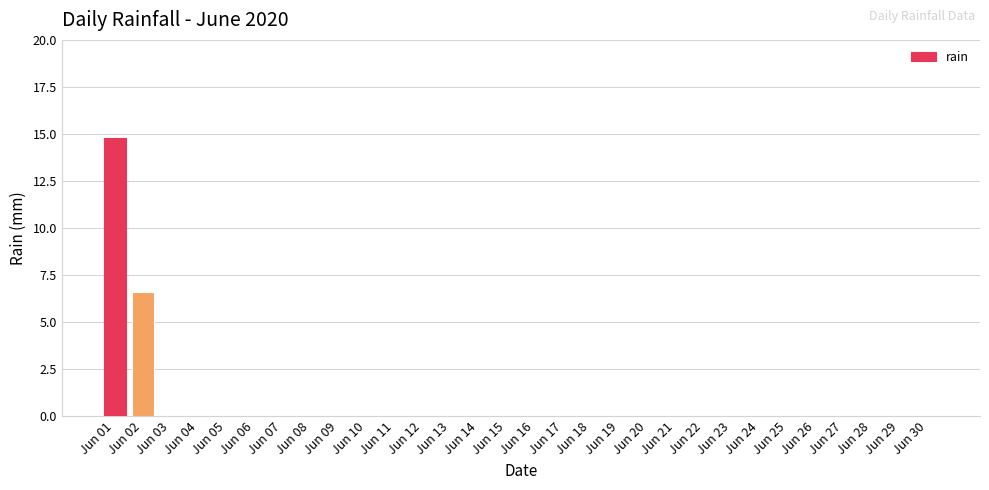

The chart shows a value of 6.7 at Jun 26. True or false?

False